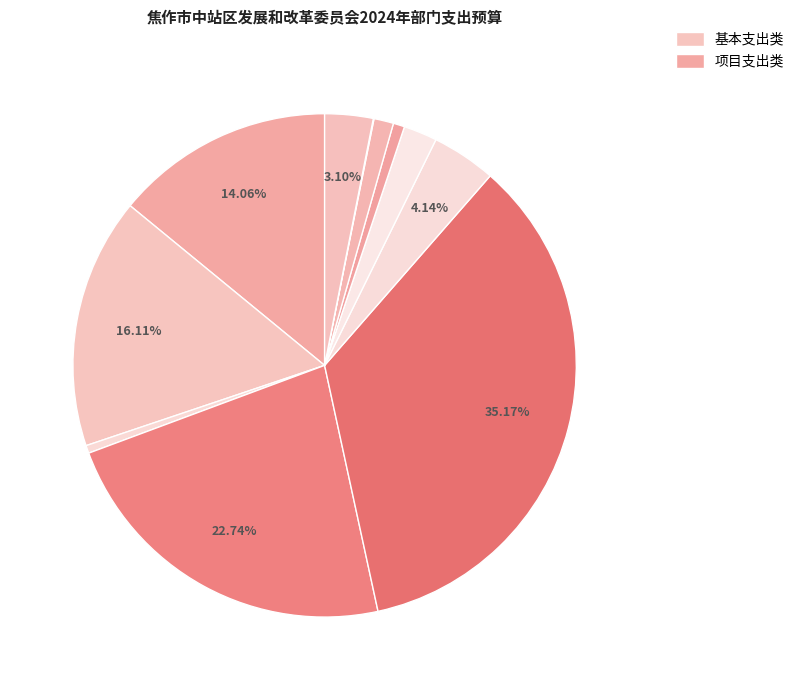

How many segments does this pie chart have?

11